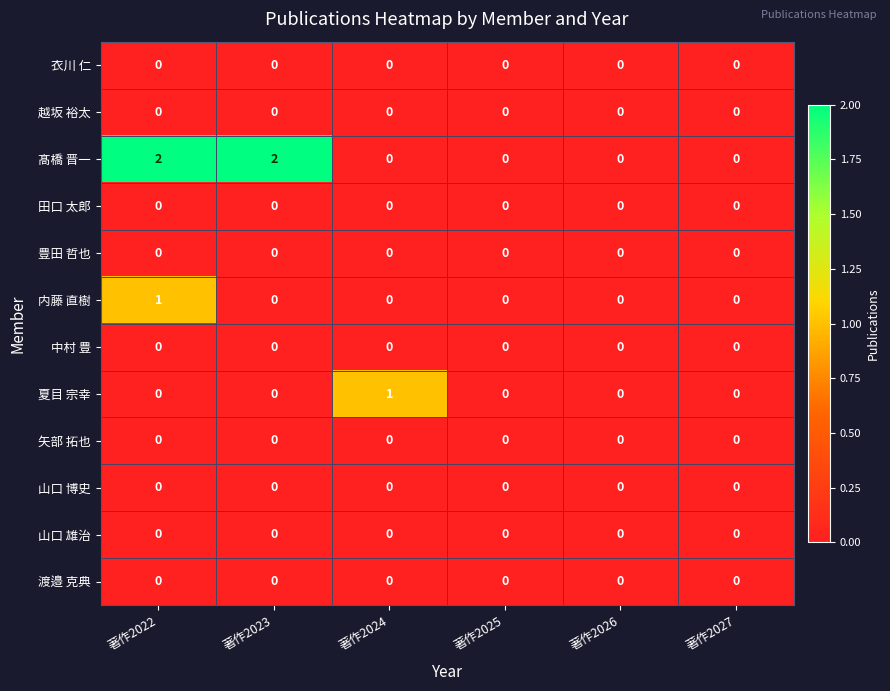

At which label does 夏目 宗幸 reach its peak?

著作2024